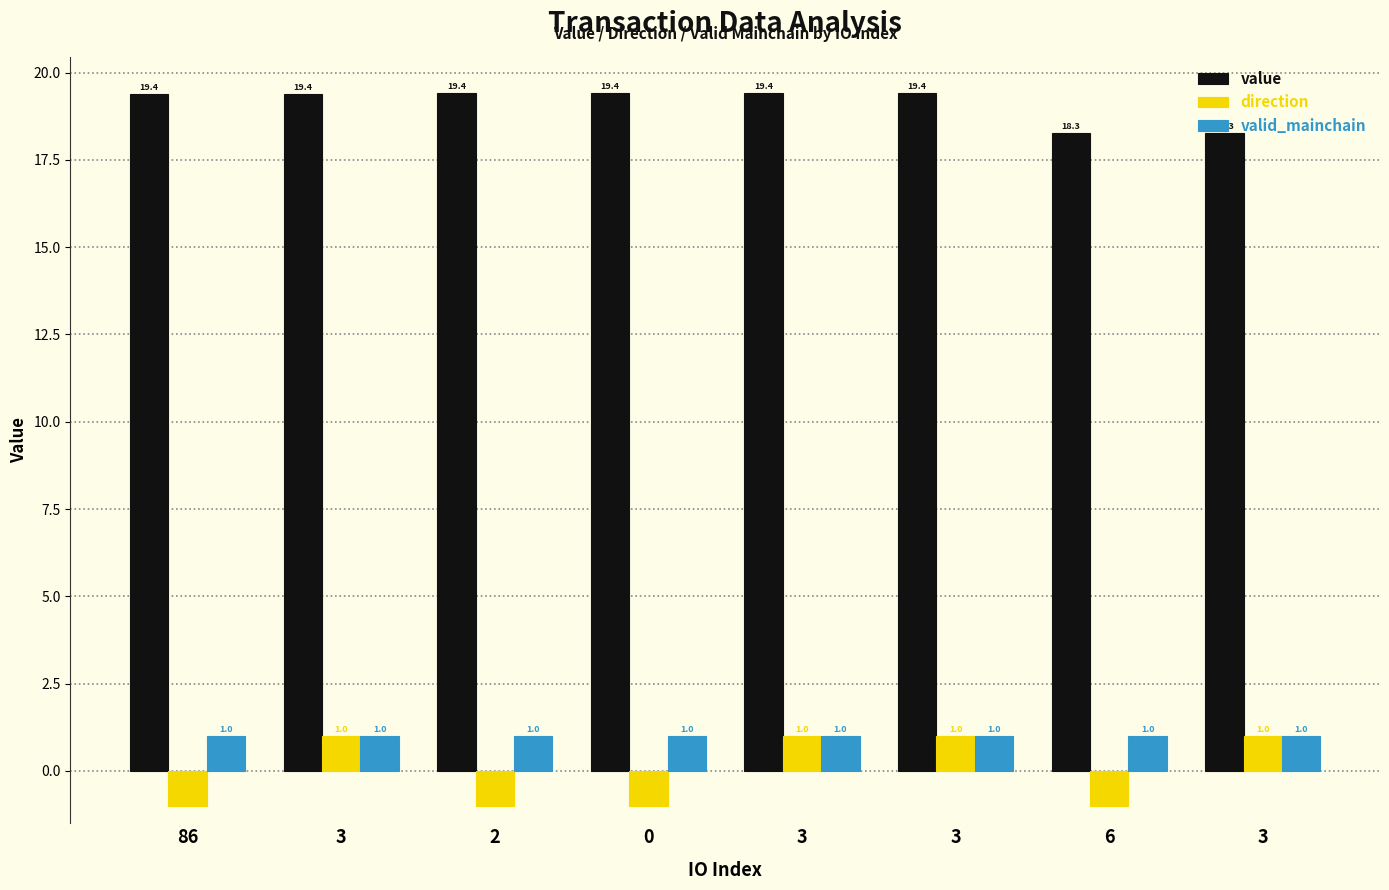

What is the value of the direction bar at the 5th from the left?

1.0